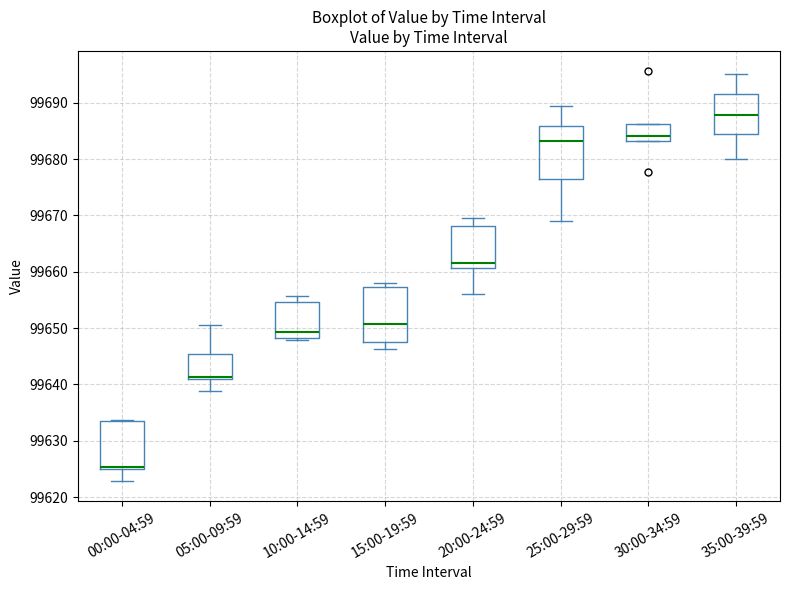

Where does the upper whisker of the box for 05:00-09:59 end on the y-axis? The values are not printed on the chart, so give them approximately, as read against the axis.

99651